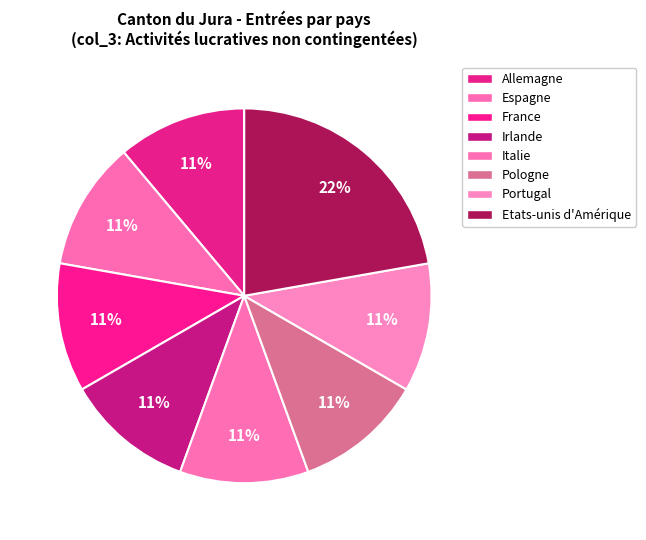

Which category has the biggest portion of the pie?

Etats-unis d'Amérique